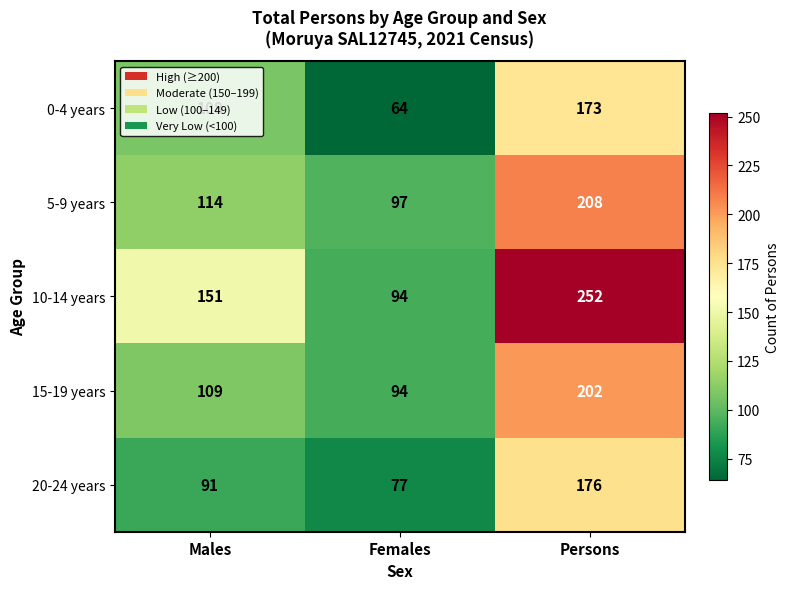

What is the smallest value displayed?

64